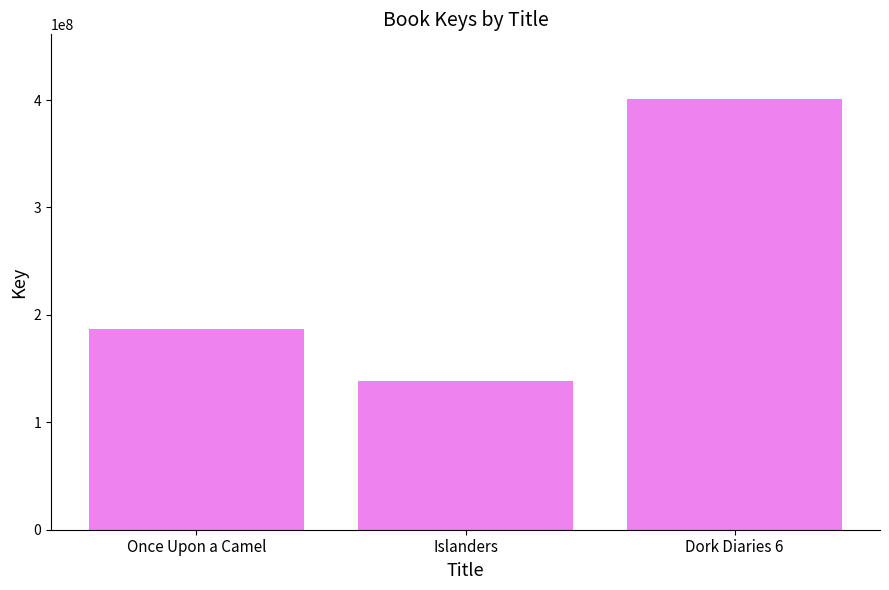

List the labels in order of value, smallest first.

Islanders, Once Upon a Camel, Dork Diaries 6